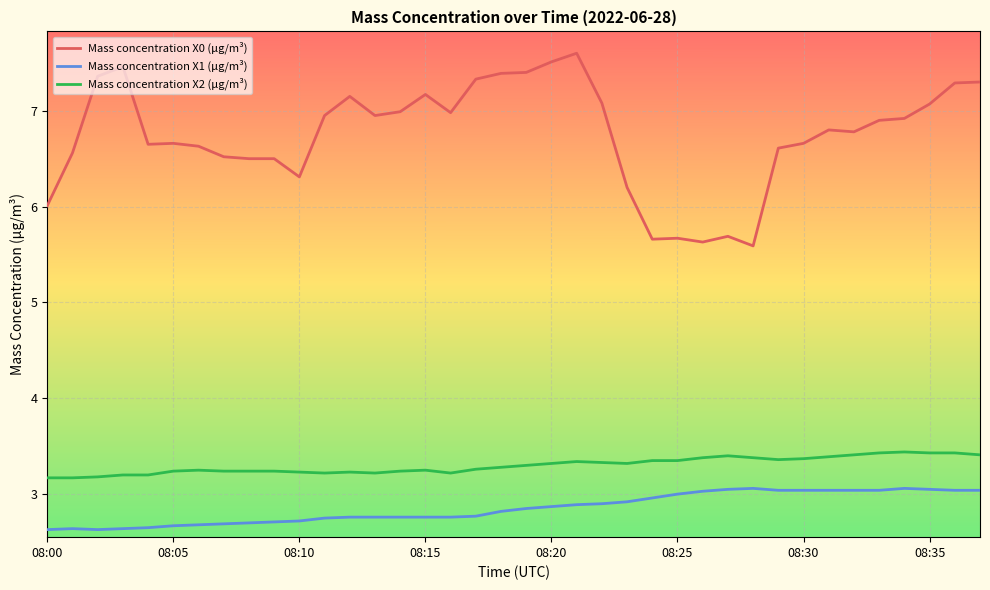

True or false: Mass concentration X2 (μg/m³) has more than 1 interior local peaks.

True